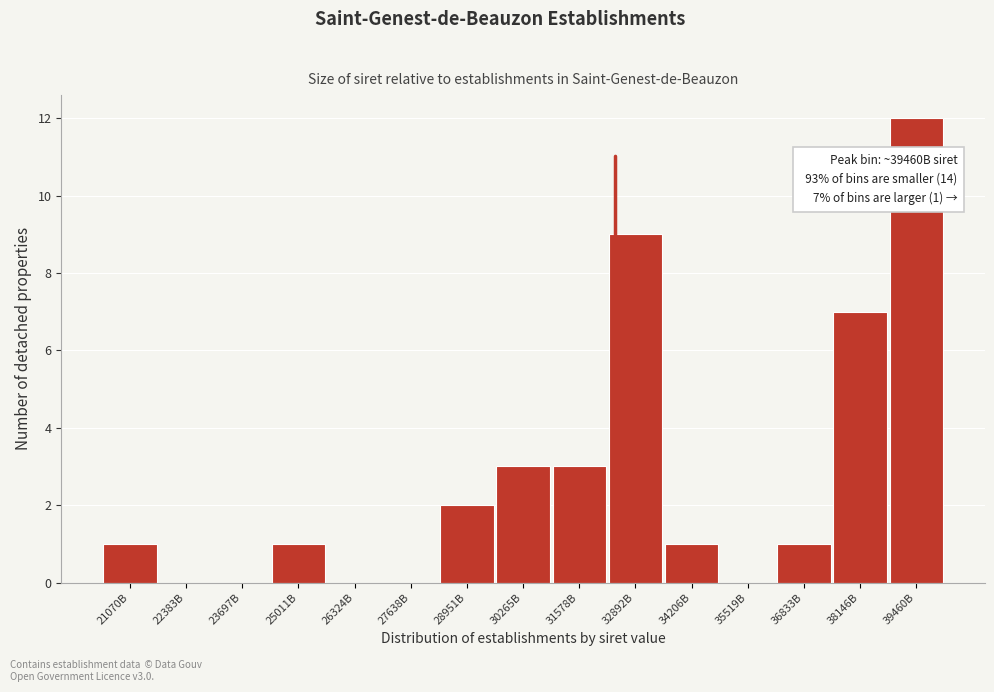

Reading right to left, extract all data points from this chart.

39460B=12	38146B=7	36833B=1	35519B=0	34206B=1	32892B=9	31578B=3	30265B=3	28951B=2	27638B=0	26324B=0	25011B=1	23697B=0	22383B=0	21070B=1